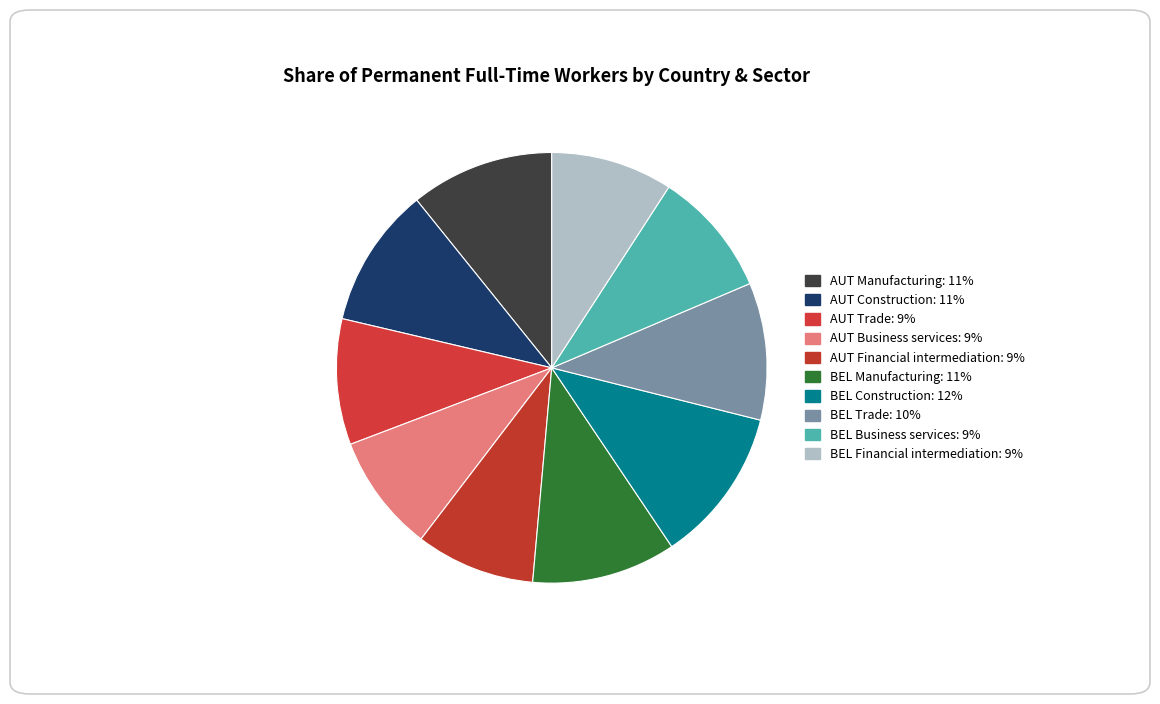

How many slices are in this pie chart?

10